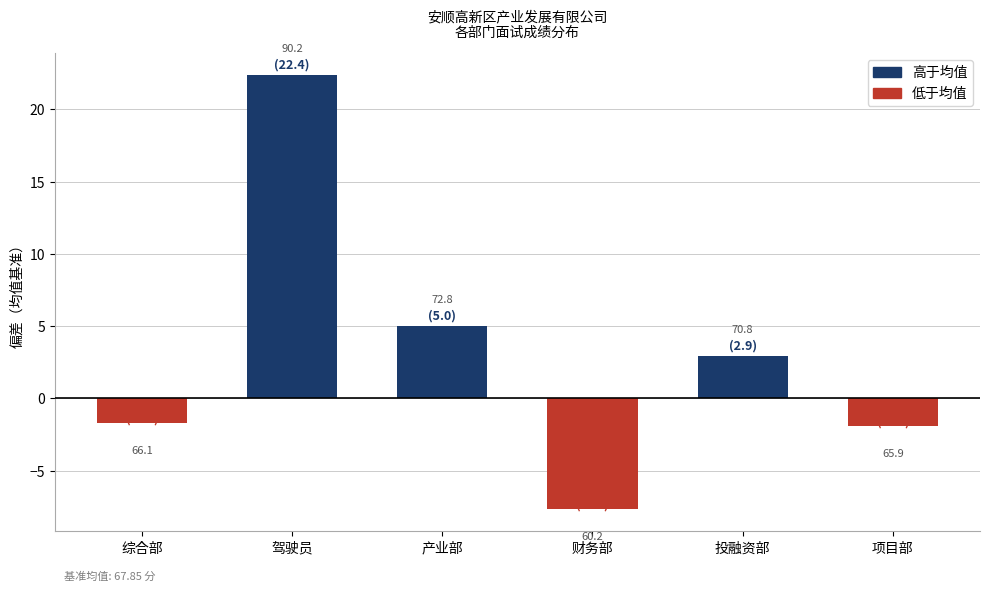

At which category does the chart reach its peak across all series?

驾驶员